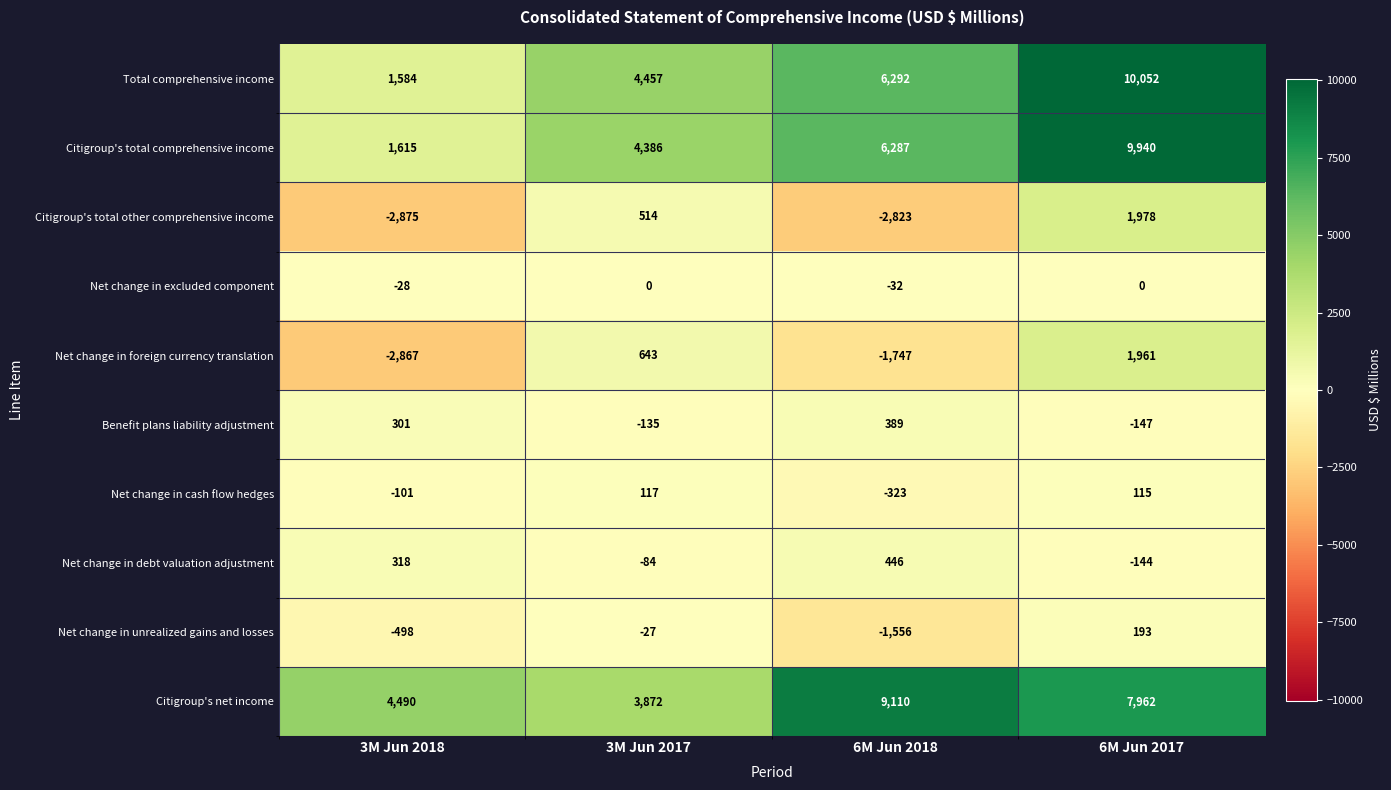

List the series in order of their peak value, highest first.

Total comprehensive income, Citigroup's total comprehensive income, Citigroup's net income, Citigroup's total other comprehensive income, Net change in foreign currency translation, Net change in debt valuation adjustment, Benefit plans liability adjustment, Net change in unrealized gains and losses, Net change in cash flow hedges, Net change in excluded component